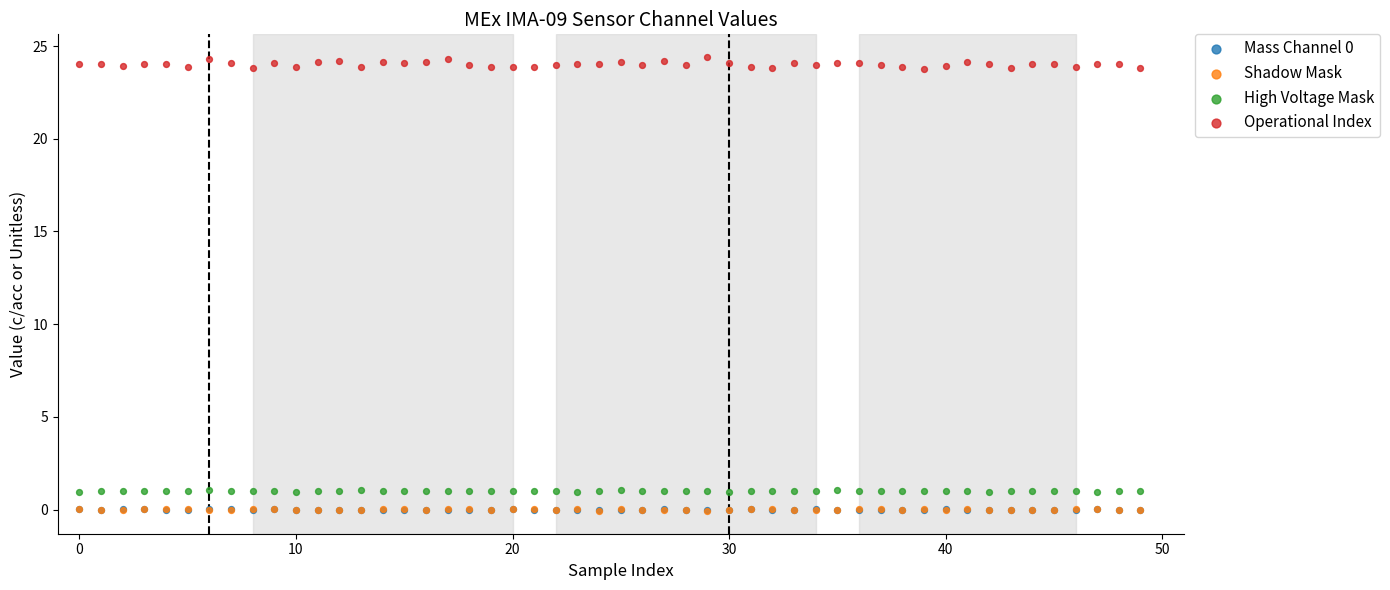

Which series has the widest spread of Y values?

Operational Index